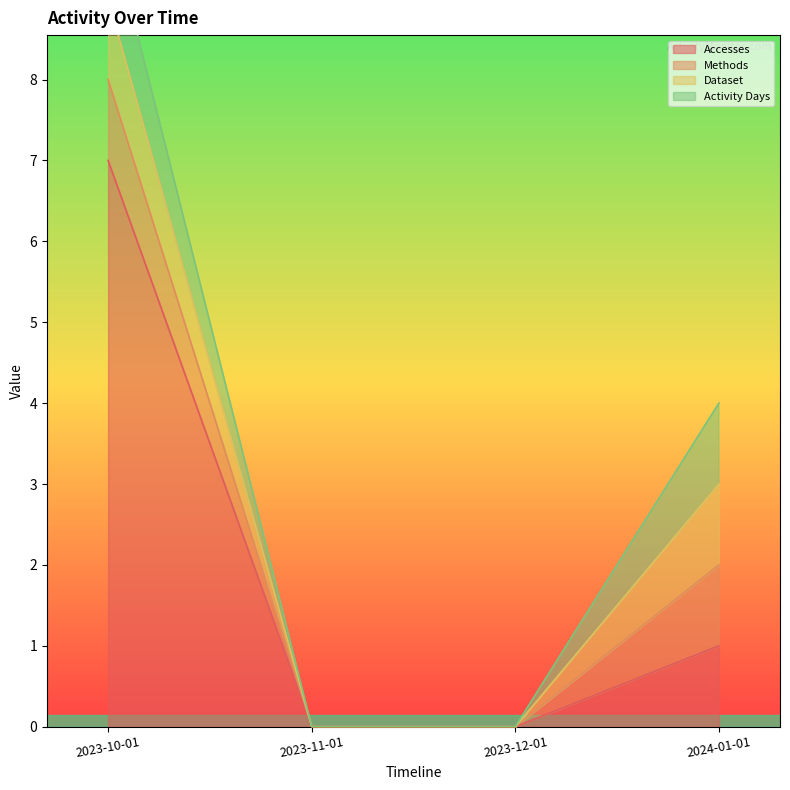

What is the label of the 1st point from the right?

2024-01-01